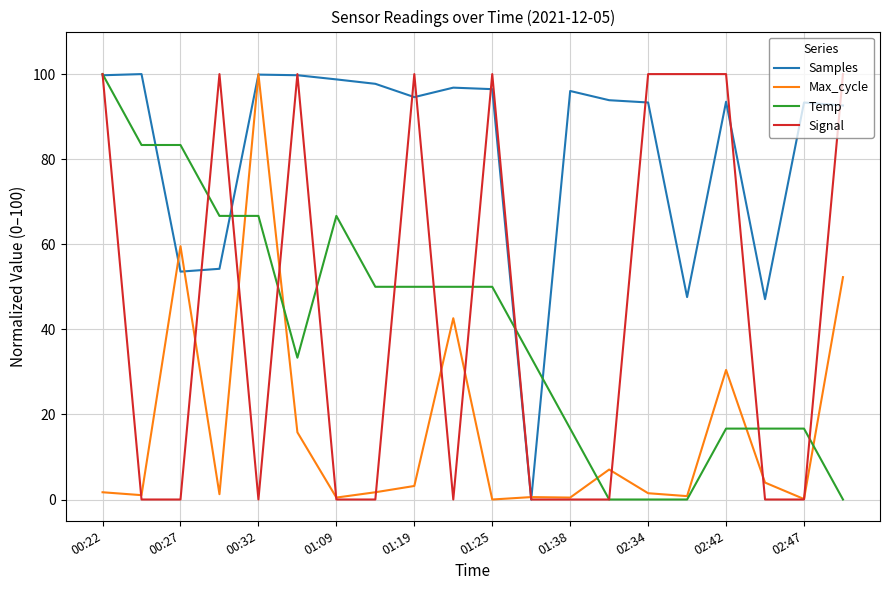

What is the highest value of the Max_cycle series?

100.0